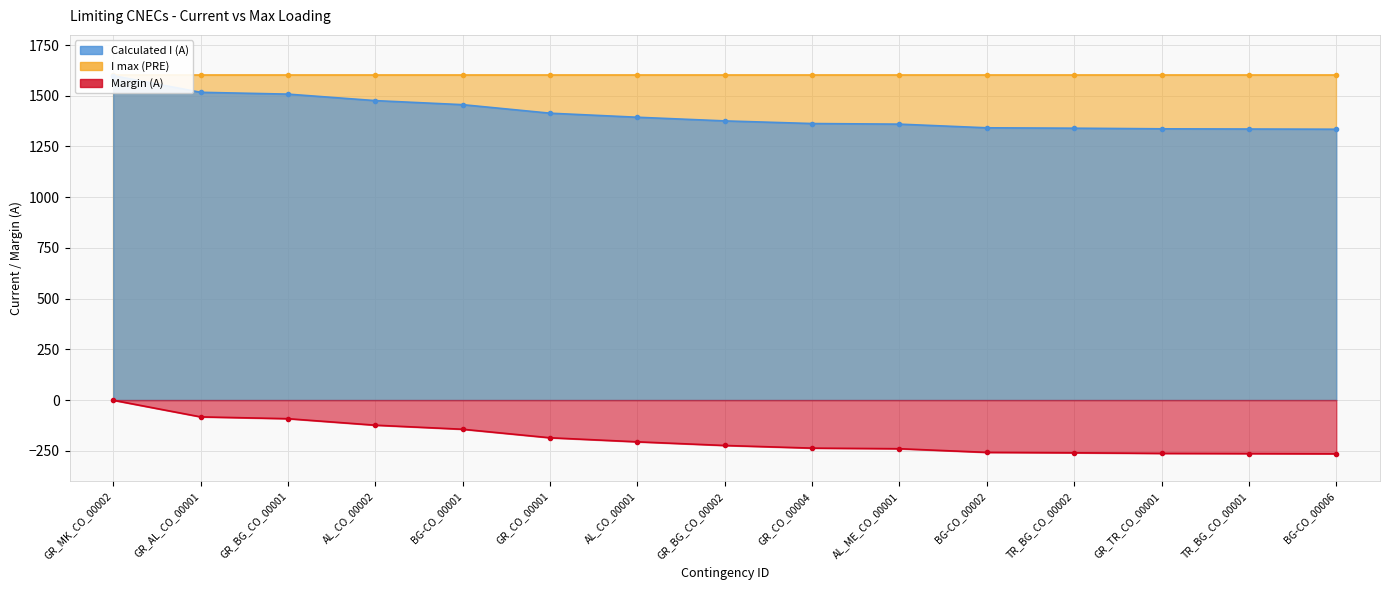

What position from the left is GR_BG_CO_00001?

3